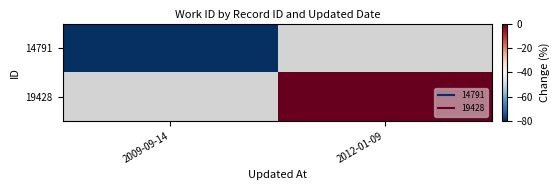

How many categories are shown in the chart?

2